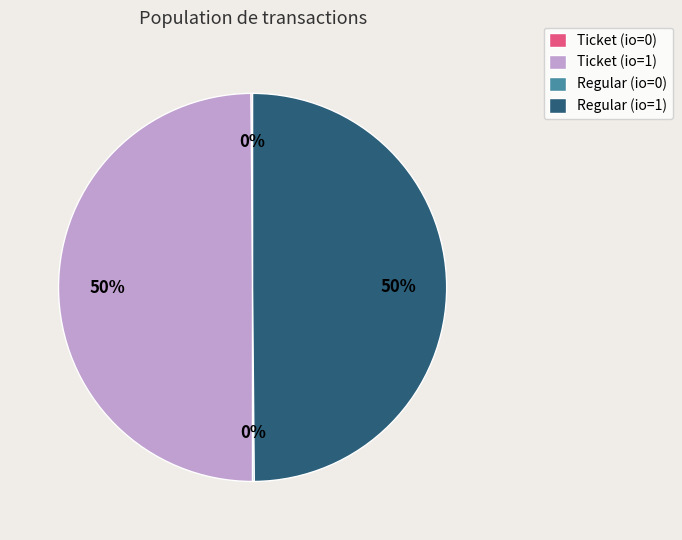

To the nearest percent, what is the average slice percentage?

25%